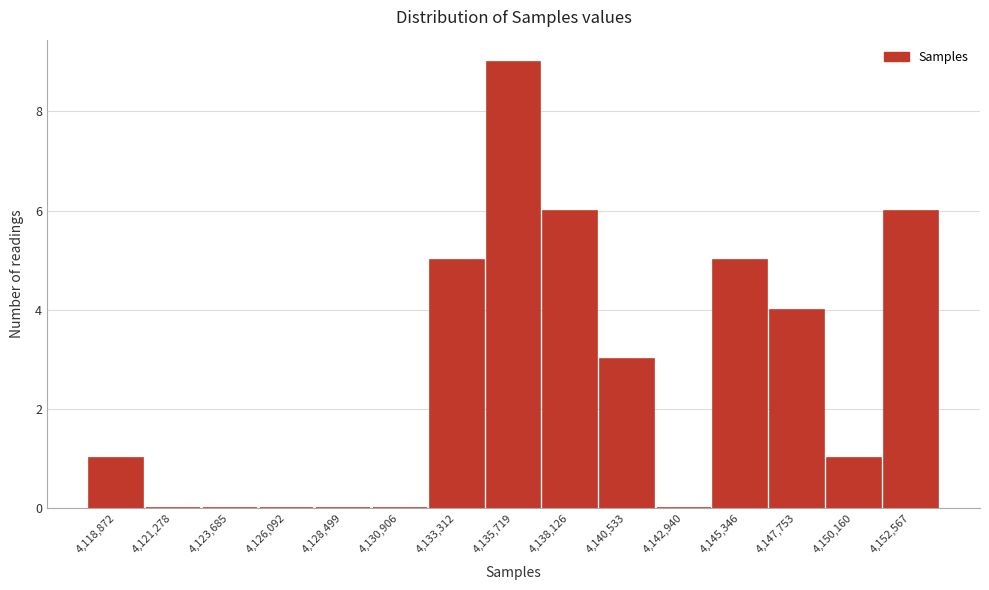

Reading left to right, extract all data points from this chart.

4,118,872=1	4,121,278=0	4,123,685=0	4,126,092=0	4,128,499=0	4,130,906=0	4,133,312=5	4,135,719=9	4,138,126=6	4,140,533=3	4,142,940=0	4,145,346=5	4,147,753=4	4,150,160=1	4,152,567=6